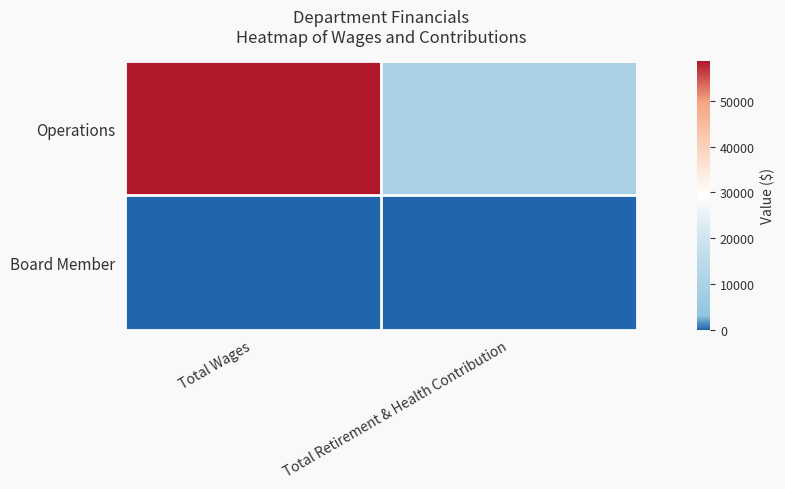

Reading right to left, transcribe all the data shown in this chart.

Operations: Total Retirement & Health Contribution=9576	Total Wages=58705
Board Member: Total Retirement & Health Contribution=0	Total Wages=0